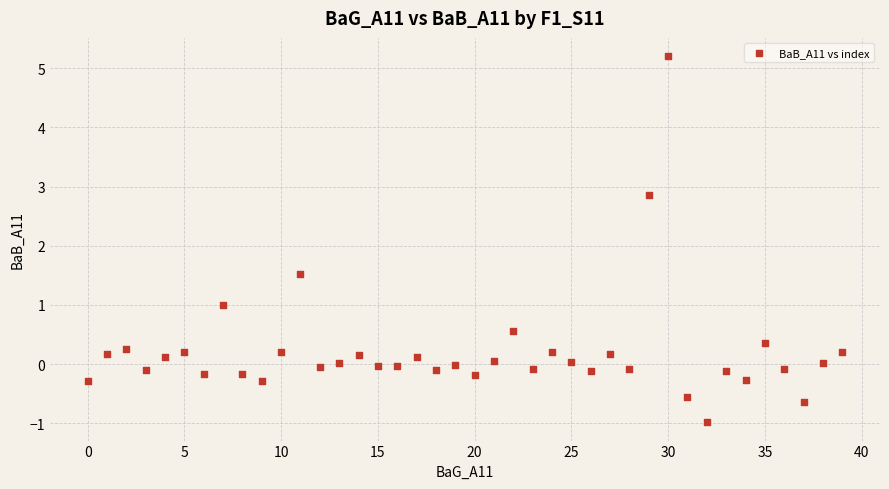

What Y value in the scatter plot is closest to 2?

1.5